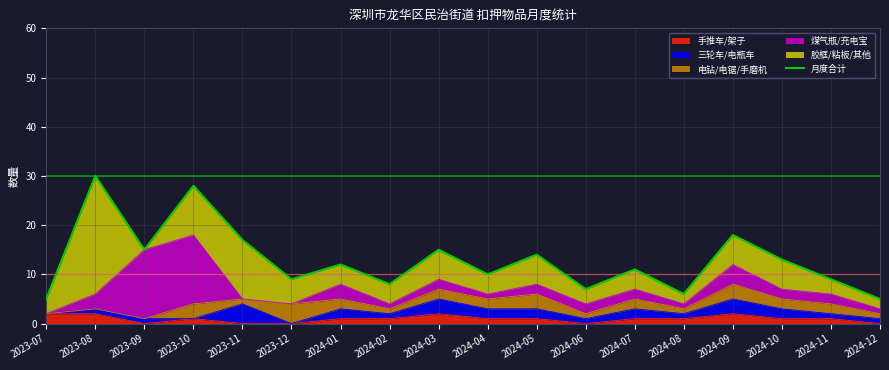

What is the average value?

13